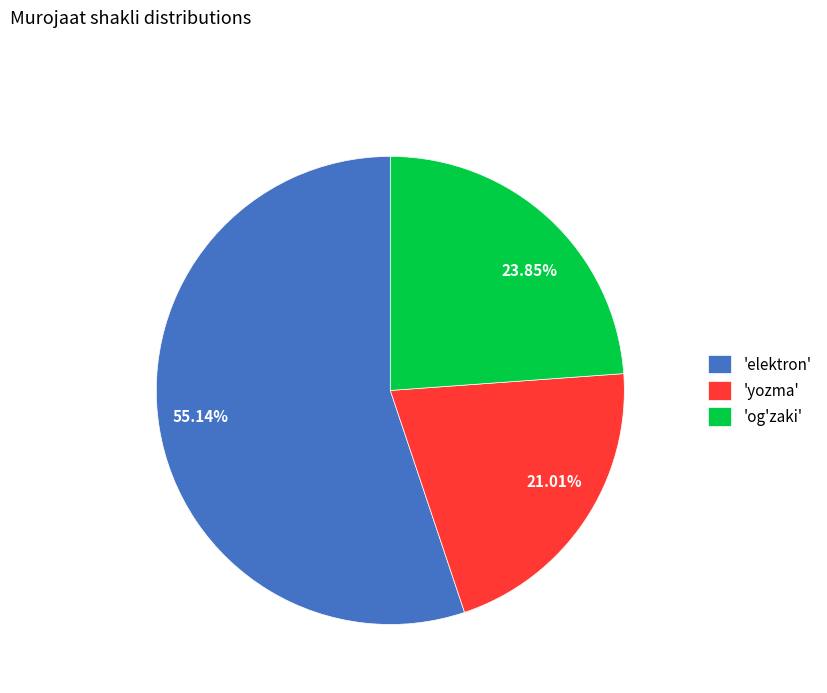

Is the sum of 21.01% and 55.14% greater than half?

Yes